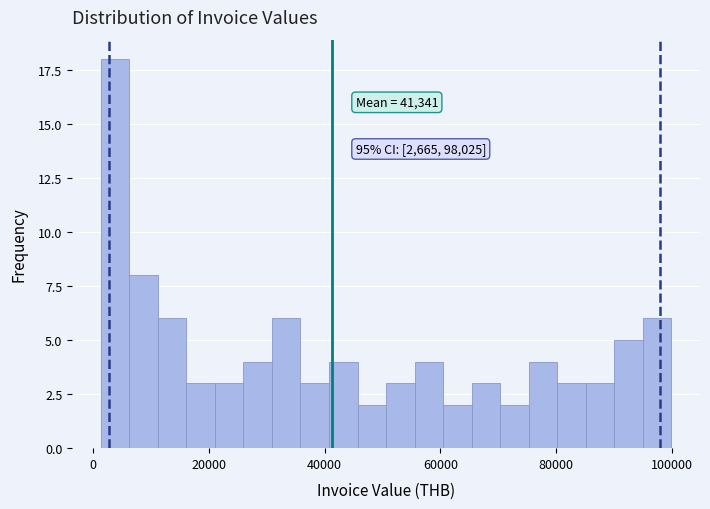

Read against the x-axis, roughly where is the centre of the tallest bar?

4000